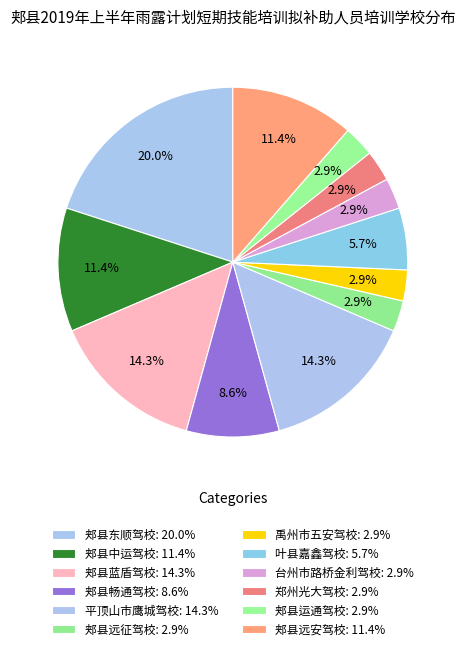

What is the smallest slice in the pie chart?

郏县远征驾校